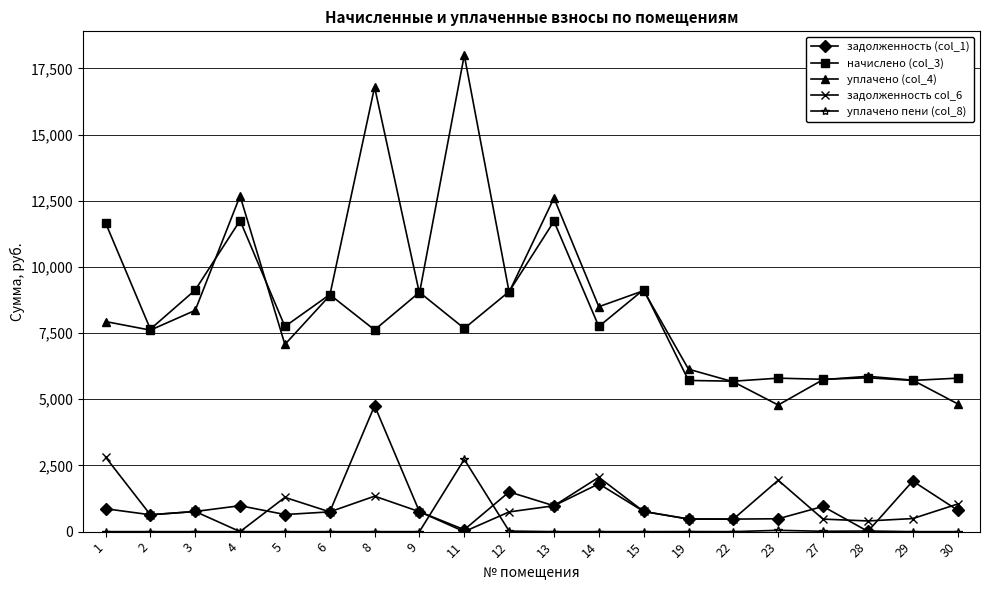

True or false: задолженность (col_1) has more than 1 interior local peaks.

True